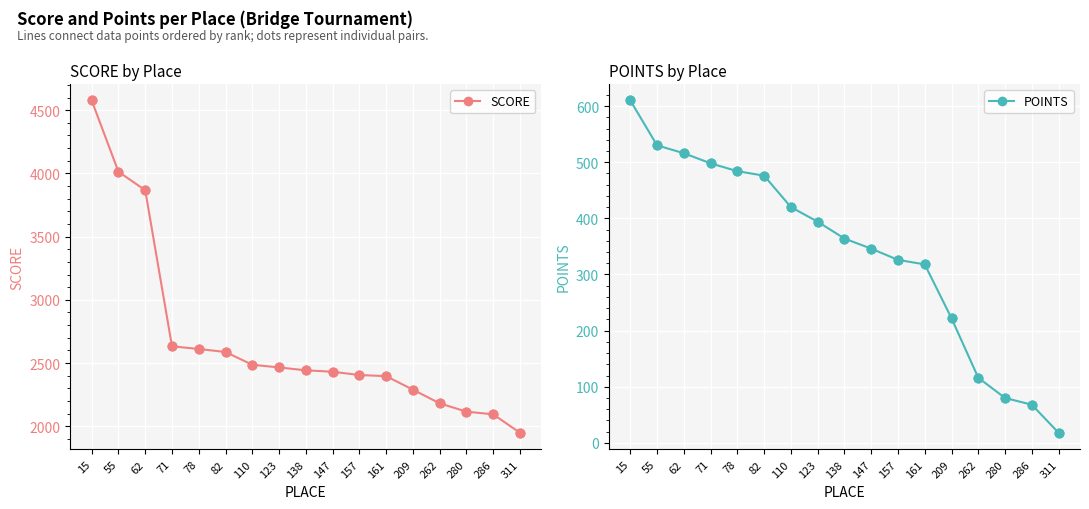

At how many categories does at least one series exceed 1080?

17